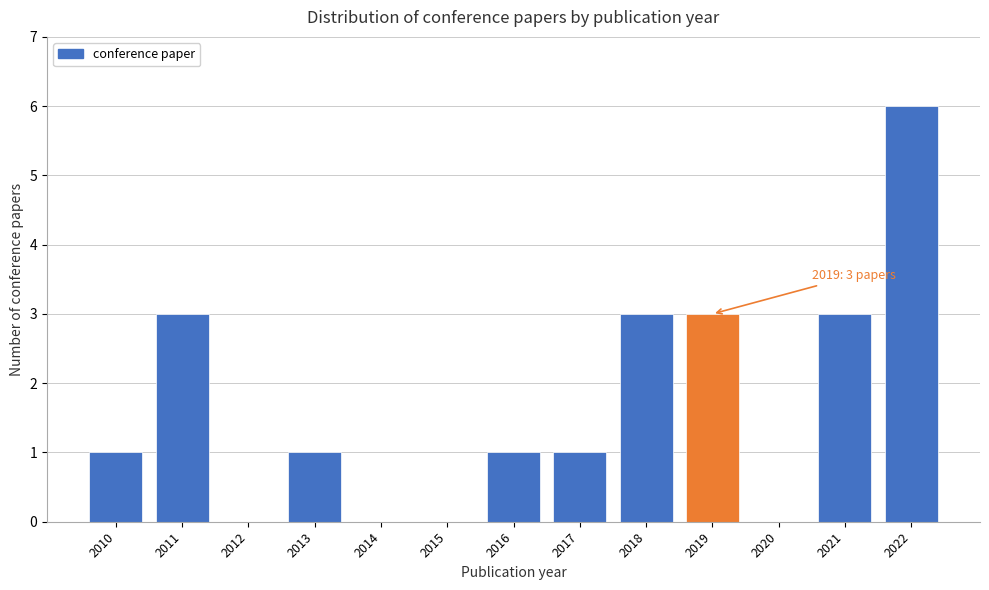

What is the approximate value at 2021?

3